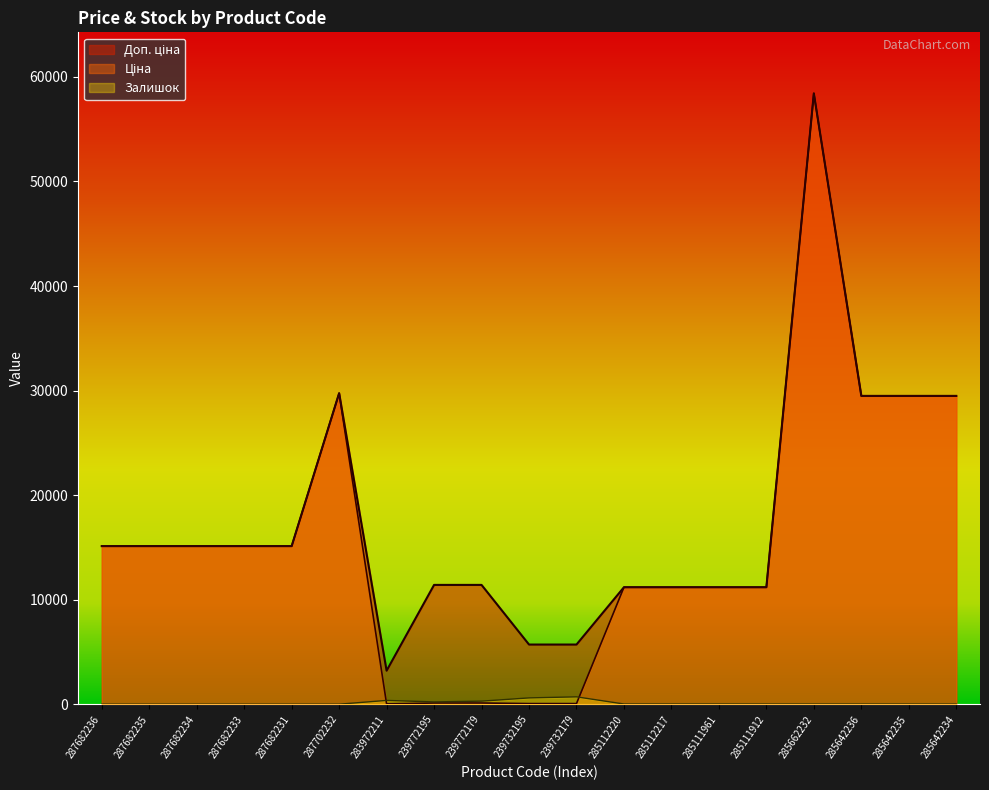

What is the sum of all Ціна values?

297375.2